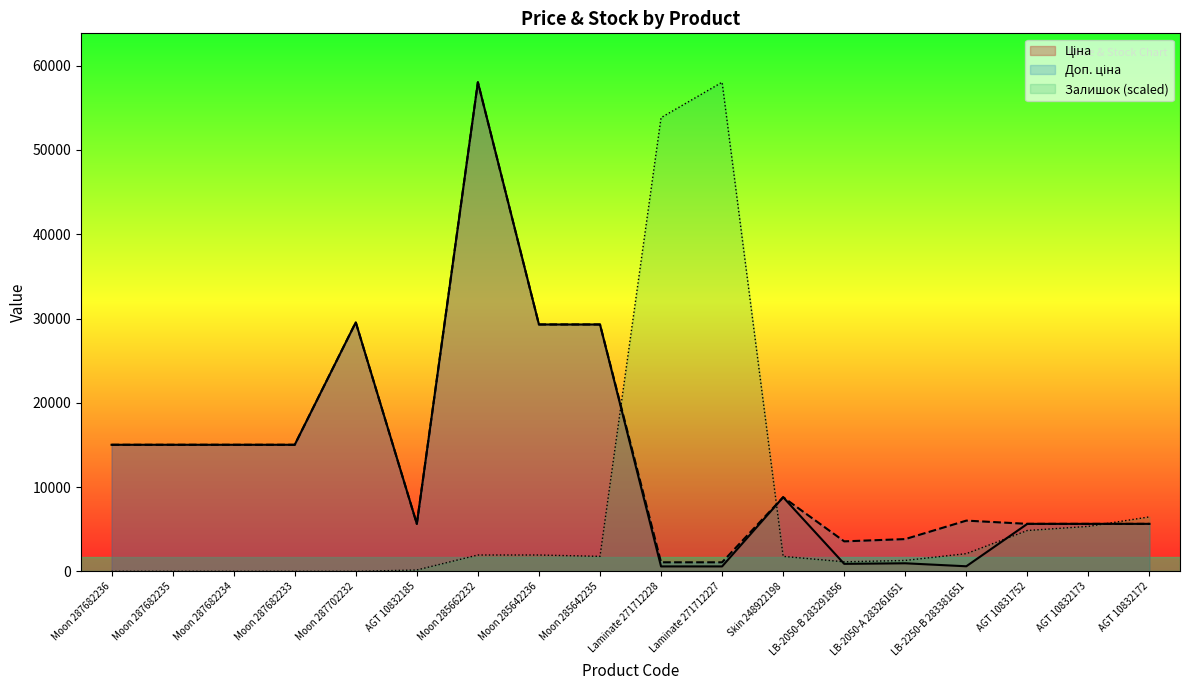

List the labels in order of Ціна value, largest first.

Moon 285662232, Moon 287702232, Moon 285642236, Moon 285642235, Moon 287682236, Moon 287682235, Moon 287682234, Moon 287682233, Skin 248922198, AGT 10832185, AGT 10831752, AGT 10832173, AGT 10832172, LB-2050-А 283261651, LB-2050-В 283291856, LB-2250-В 283381651, Laminate 271712228, Laminate 271712227